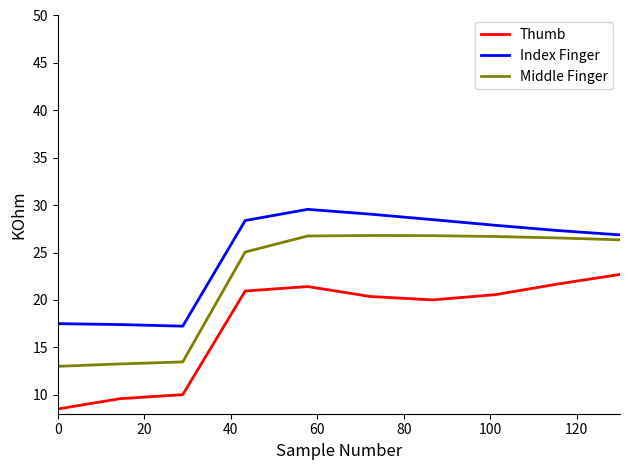

How many categories are shown in the chart?

10